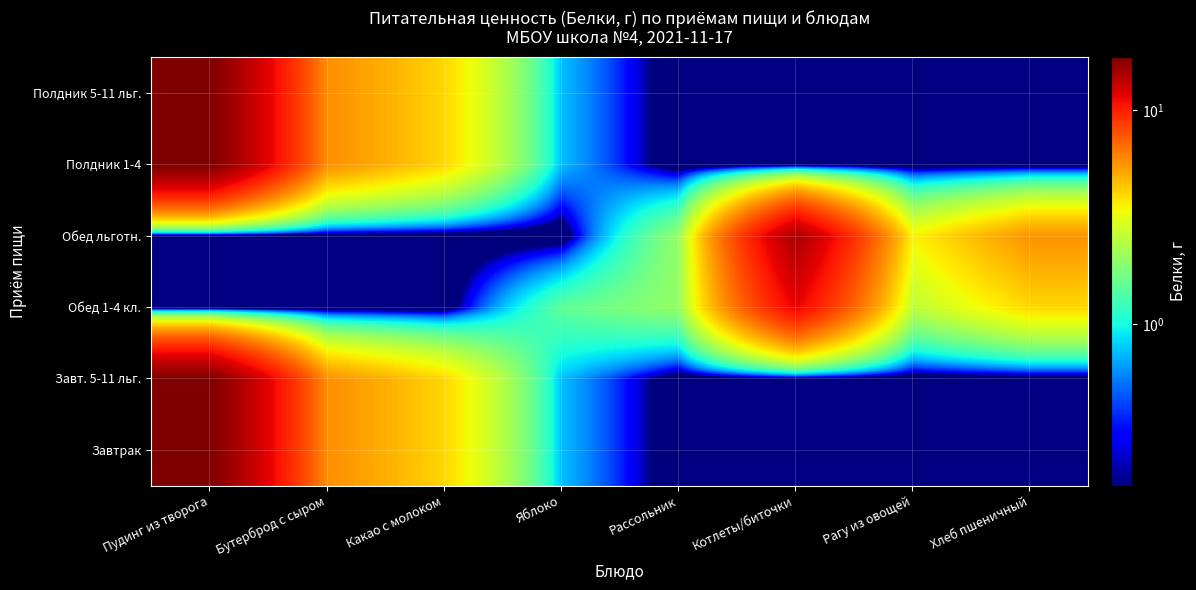

Which series has the largest range (max minus min)?

Завтрак